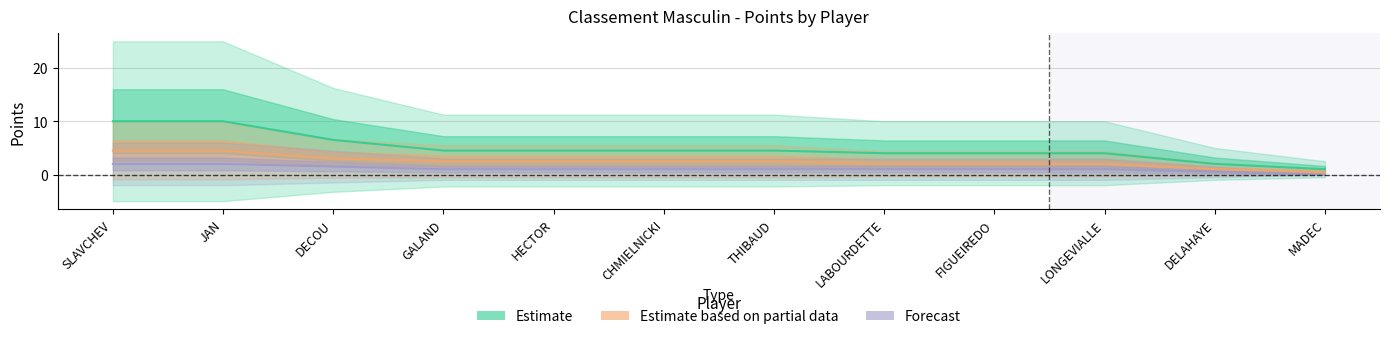

List the series in order of their overall mean, highest first.

Estimate, Estimate based on partial data, Forecast